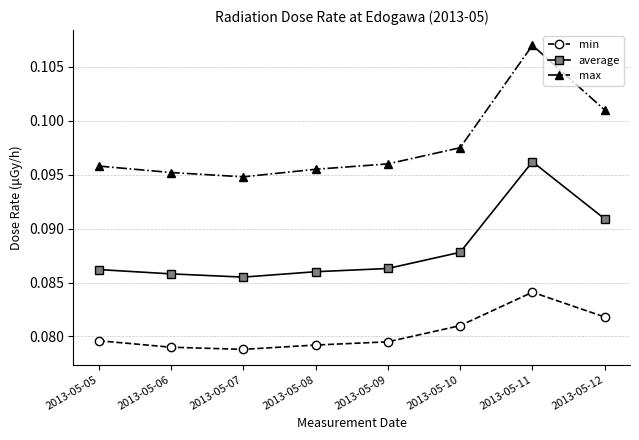

True or false: average and min cross at least once.

False